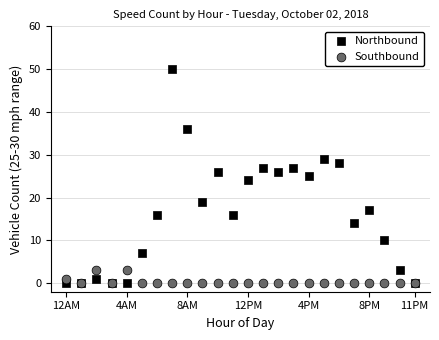

What are all the series names shown in the legend?

Northbound, Southbound